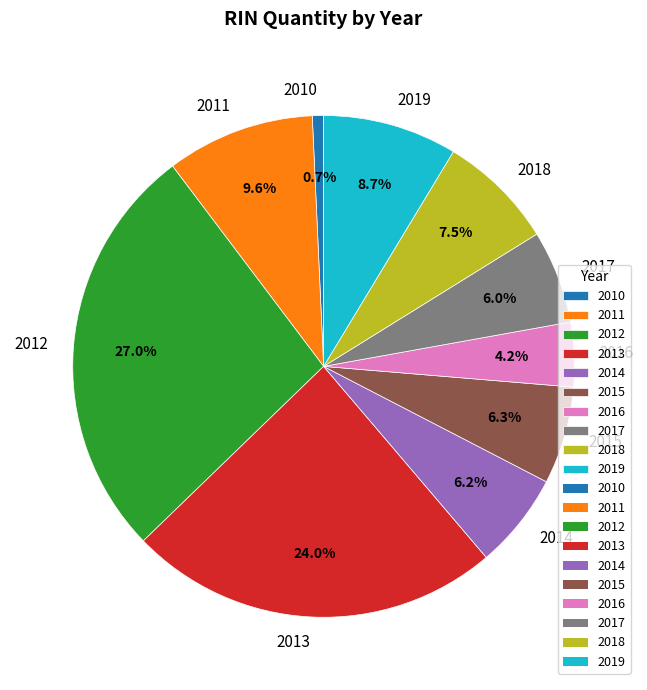

Which category has the biggest portion of the pie?

2012